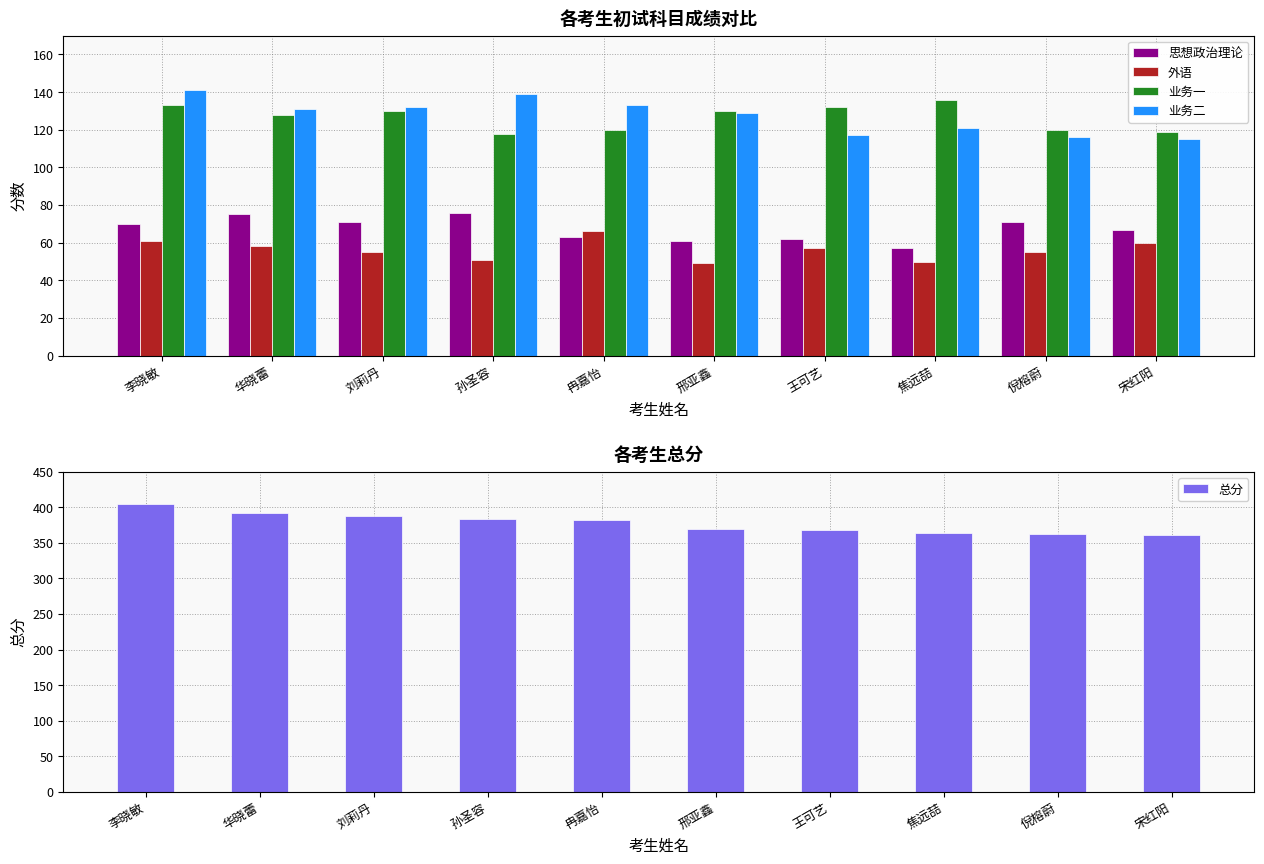

What is the approximate value of 思想政治理论 at 邢亚鑫, to the nearest 5?

60